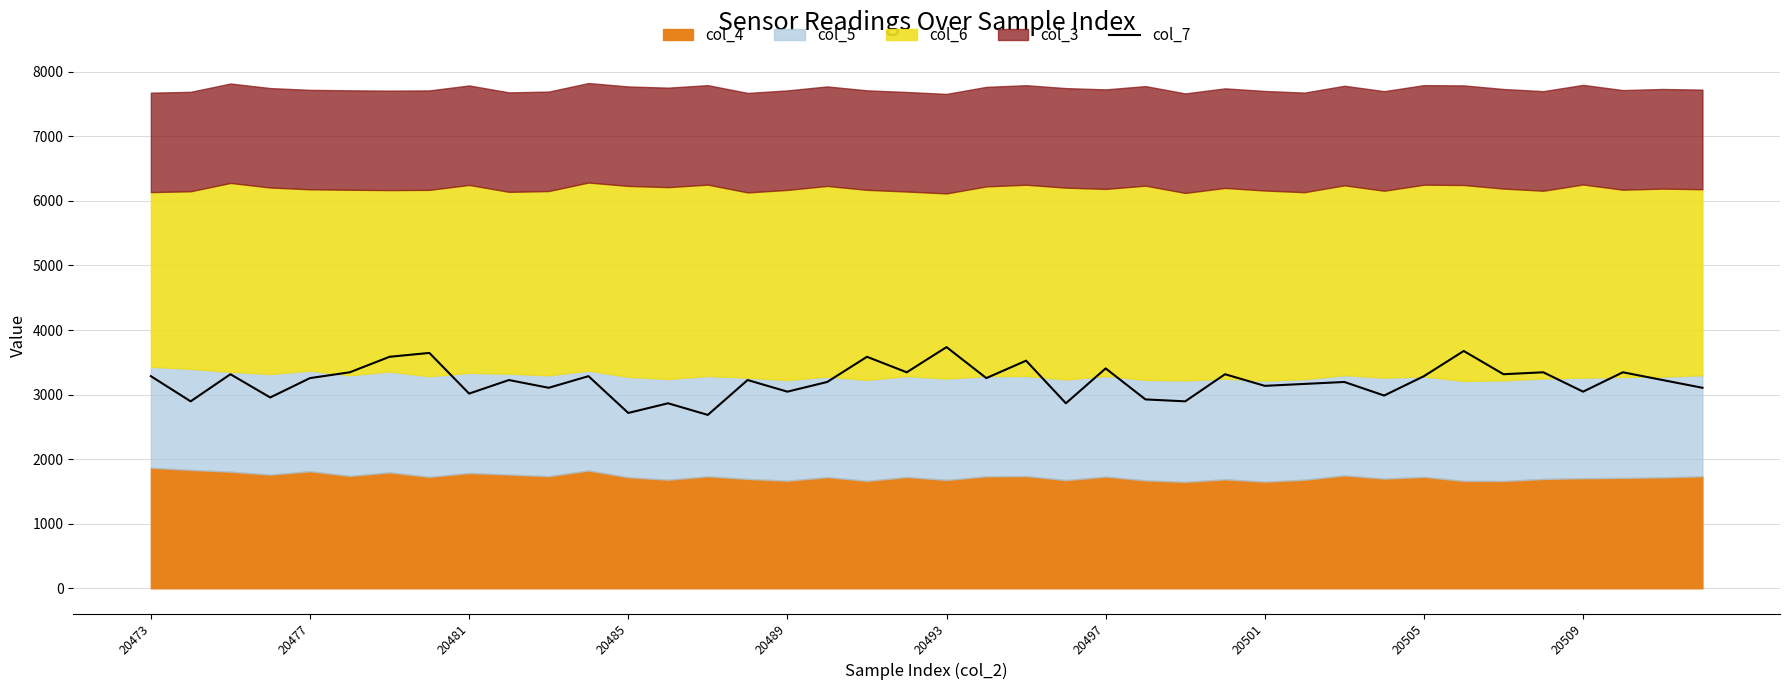

Reading left to right, extract all data points from this chart.

3285.6	2895.6	3315.6	2955.6	3255.6	3345.6	3585.6	3645.6	3015.6	3225.6	3105.6	3285.6	2715.6	2865.6	2685.6	3225.6	3045.6	3195.6	3585.6	3345.6	3735.6	3255.6	3525.6	2865.6	3405.6	2925.6	2895.6	3315.6	3135.6	3165.6	3195.6	2985.6	3285.6	3675.6	3315.6	3345.6	3045.6	3345.6	3225.6	3105.6